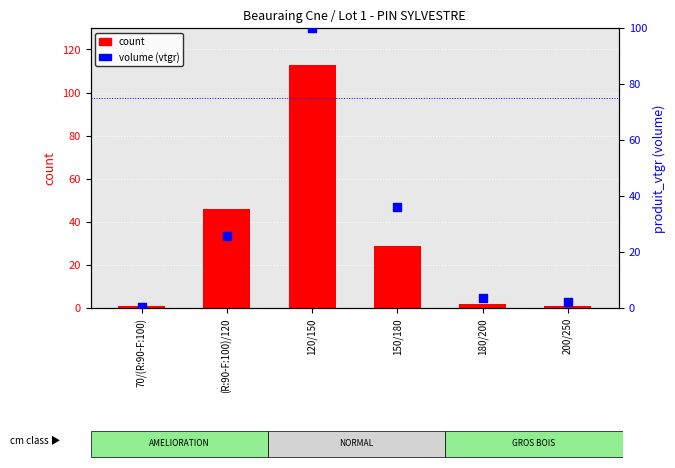

Approximately how many times larger is the value at 180/200 compared to 200/250?

1.6